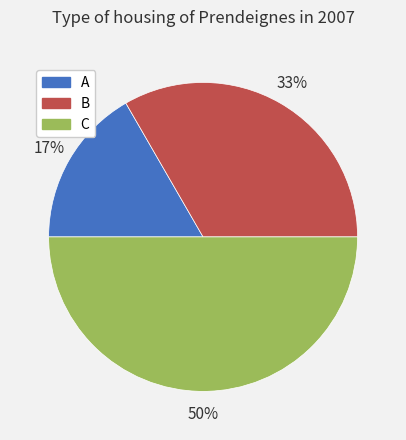

Approximately how many times larger is the value at A compared to B?

0.5